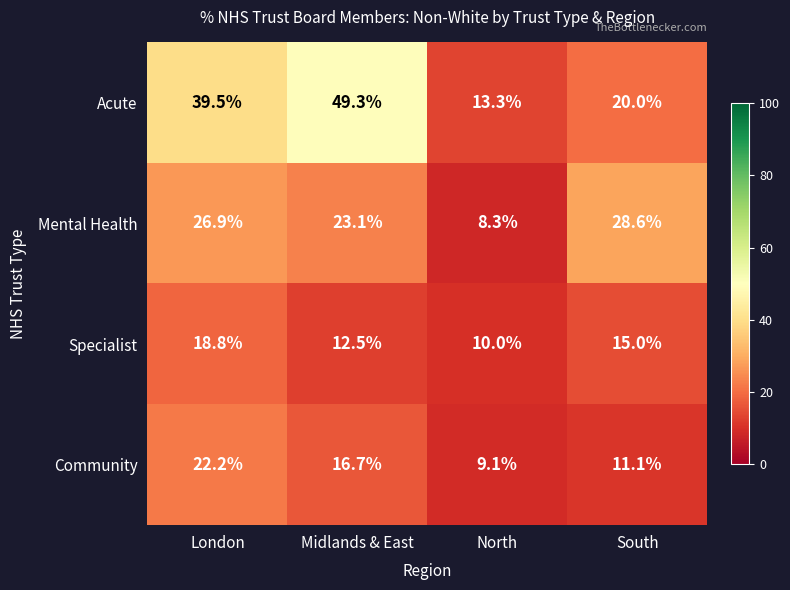

List the series in order of their peak value, highest first.

Acute, Mental Health, Community, Specialist